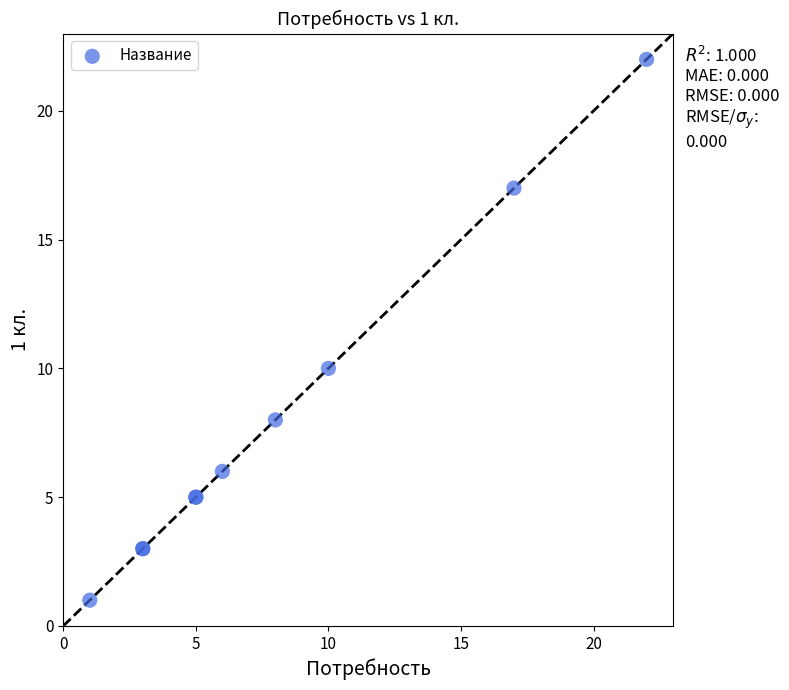

What Y value in the scatter plot is closest to 11?

10